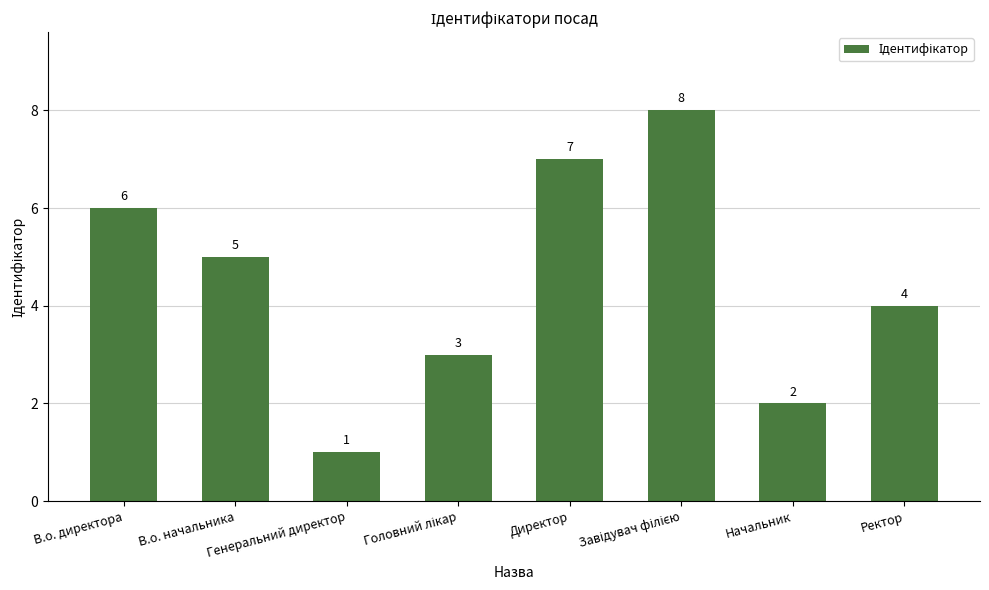

Which category has the lowest value across all series?

Генеральний директор